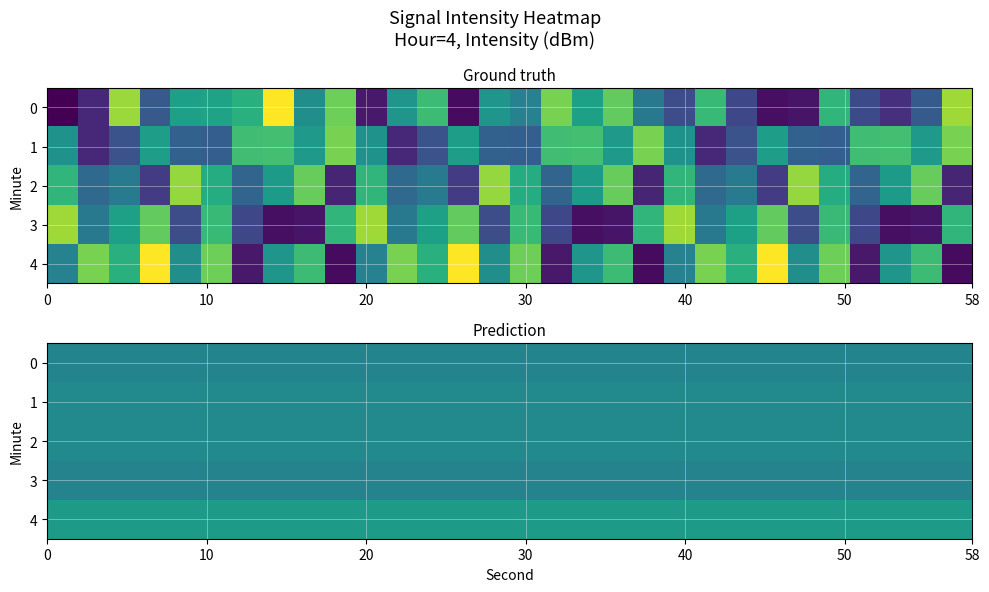

The row_1 series shows -122.5 at 29. True or false?

True